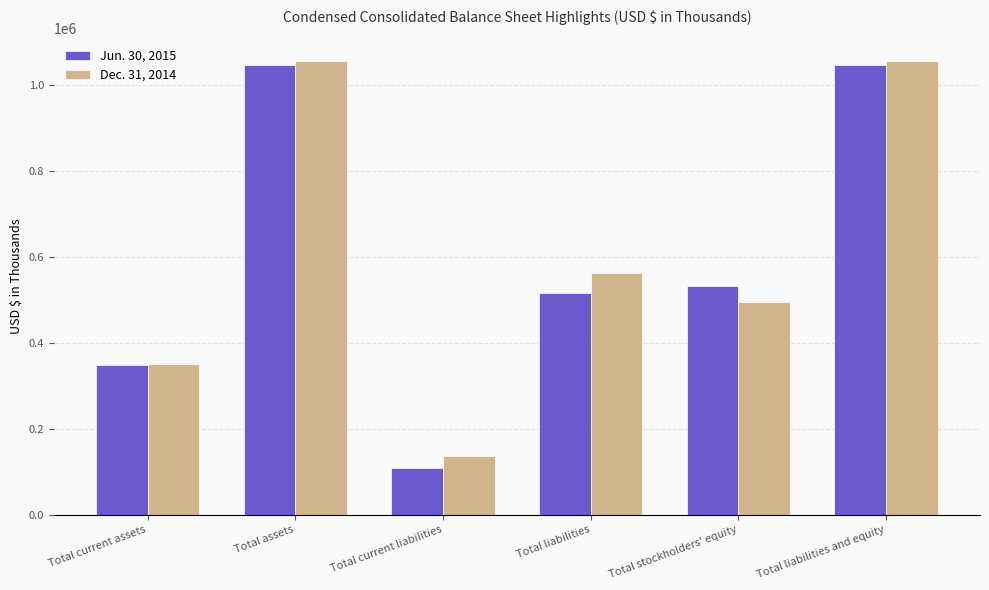

Rank the series by their maximum value, from lowest to highest.

Jun. 30, 2015, Dec. 31, 2014